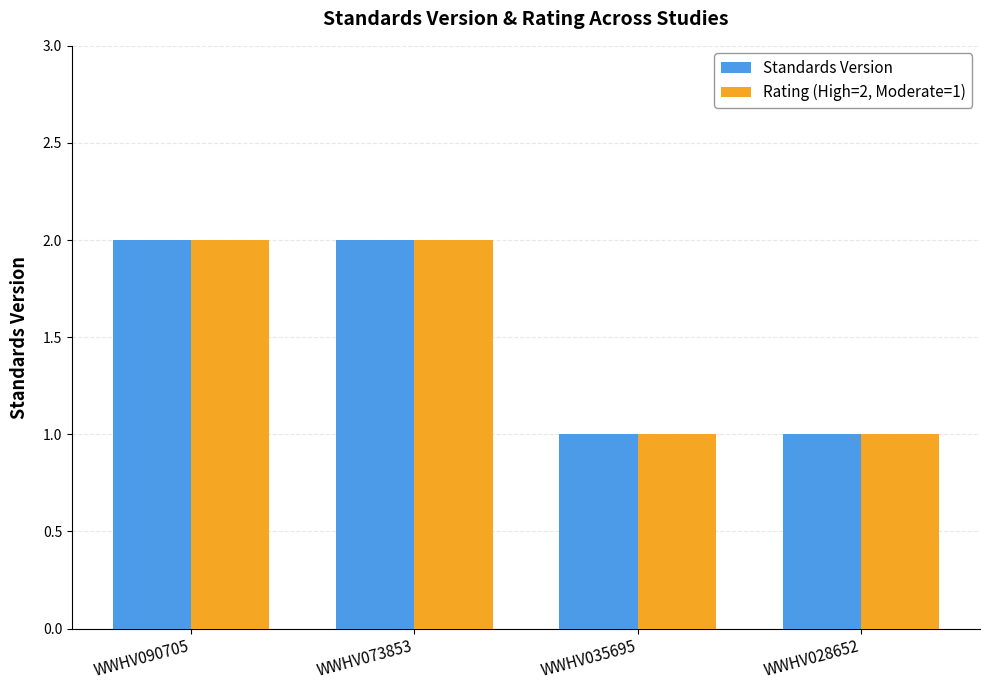

The value of Standards Version at WWHV028652 is 1. True or false?

True